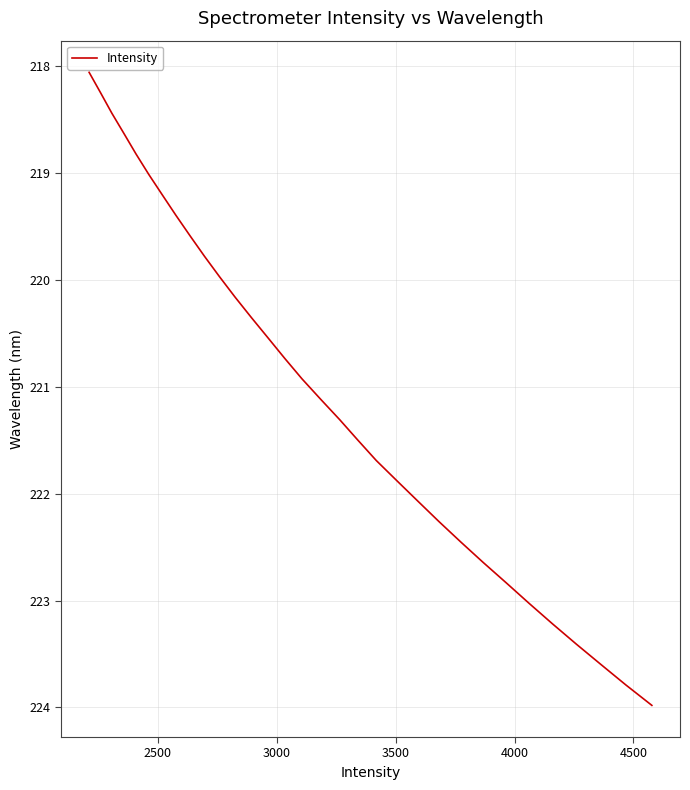

What is the maximum value shown in the chart?

224.0